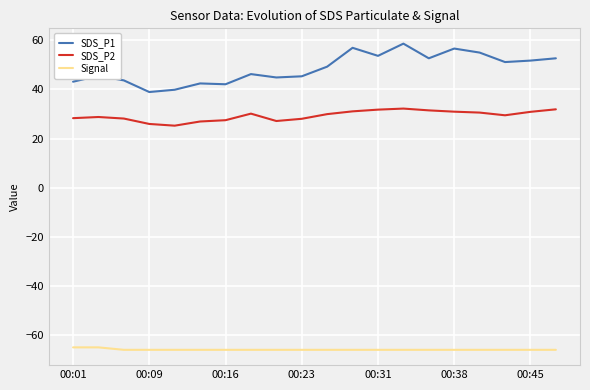

List the series in order of their overall mean, lowest first.

Signal, SDS_P2, SDS_P1